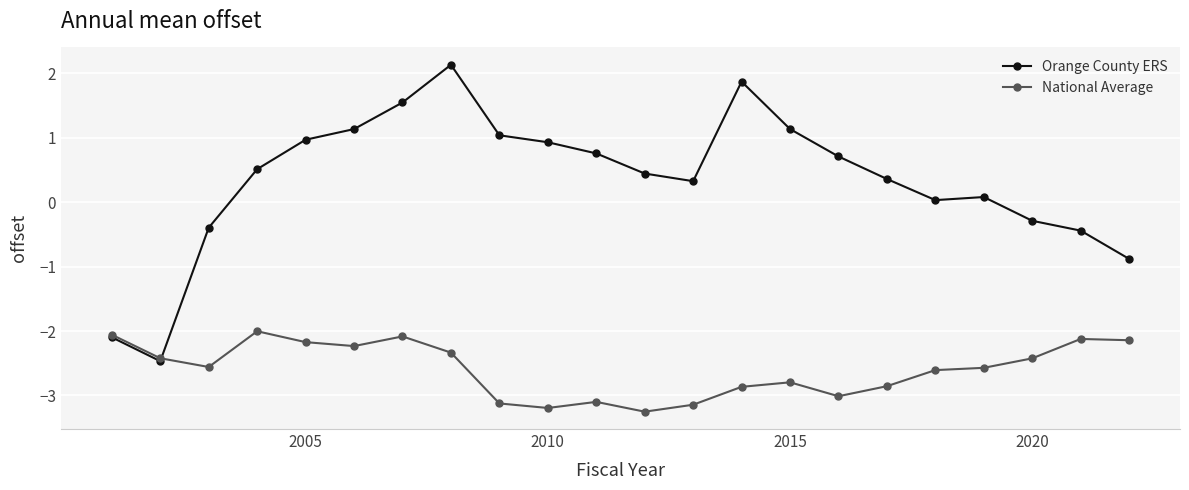

How many values in Orange County ERS are below zero?

6